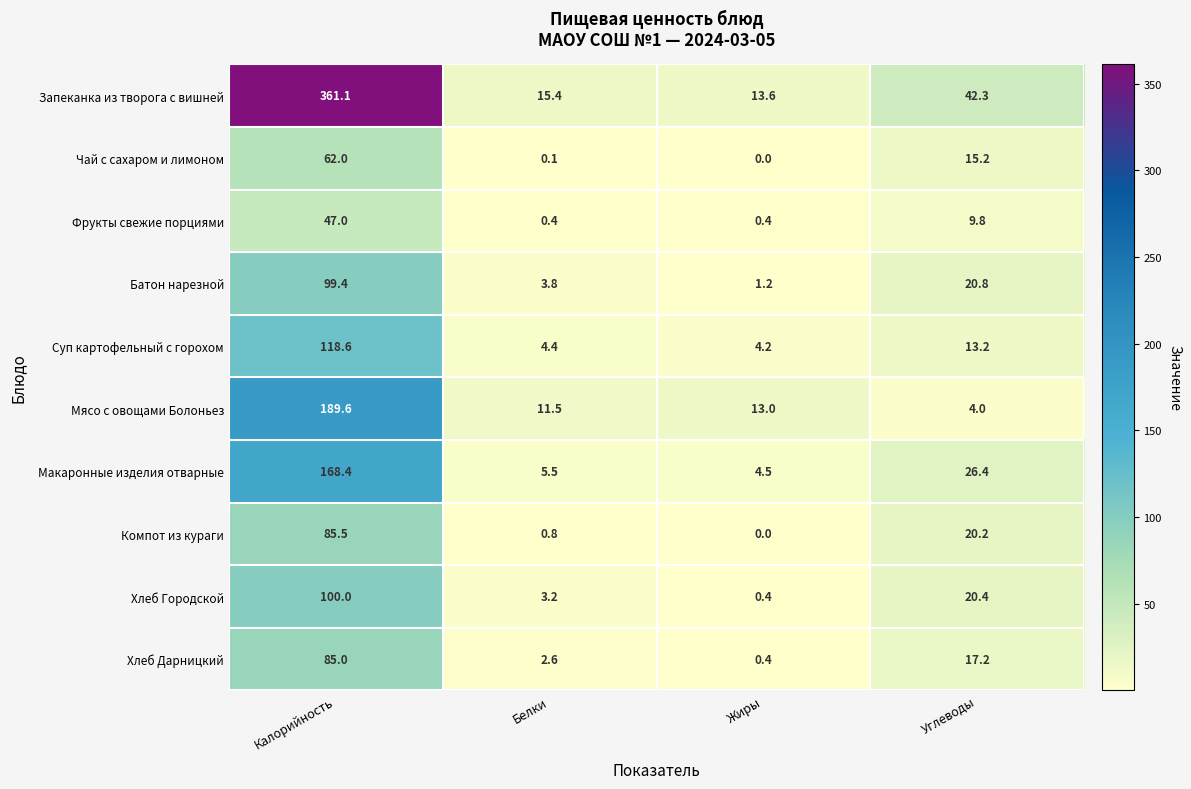

What is the difference between the maximum and minimum values in the Хлеб Городской series?

99.6